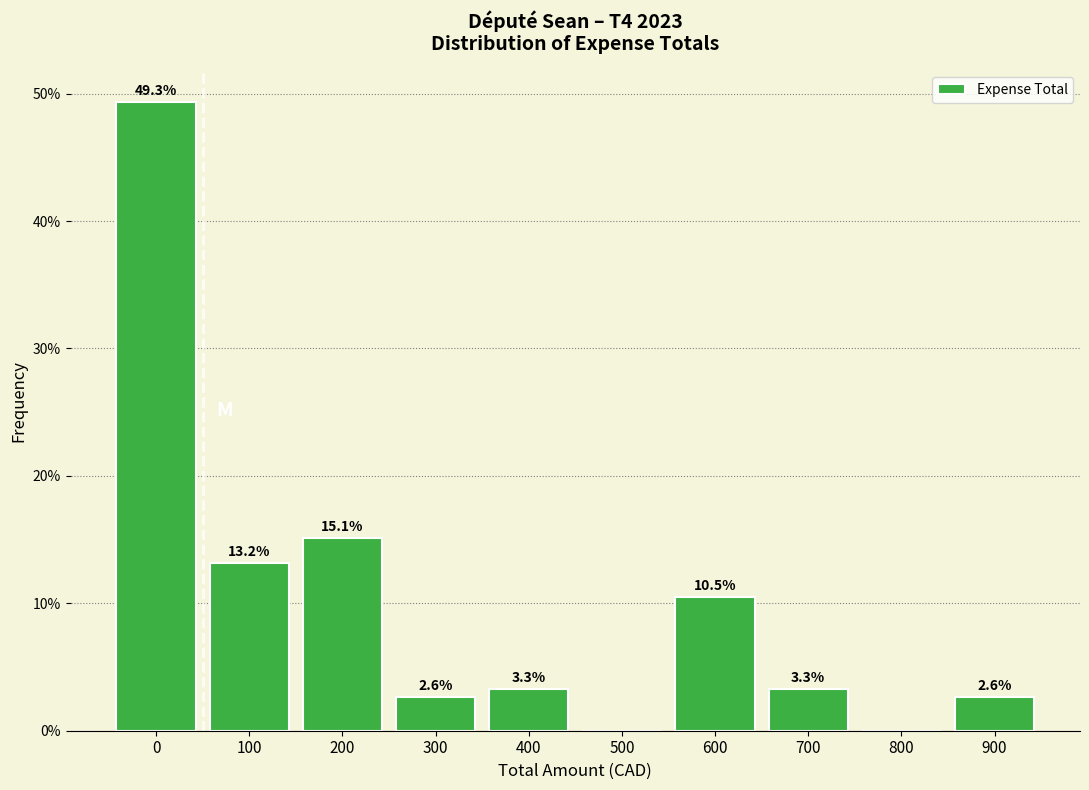

Reading right to left, list all the values displayed in this chart.

900=2.6	800=0.0	700=3.3	600=10.5	500=0.0	400=3.3	300=2.6	200=15.1	100=13.2	0=49.3